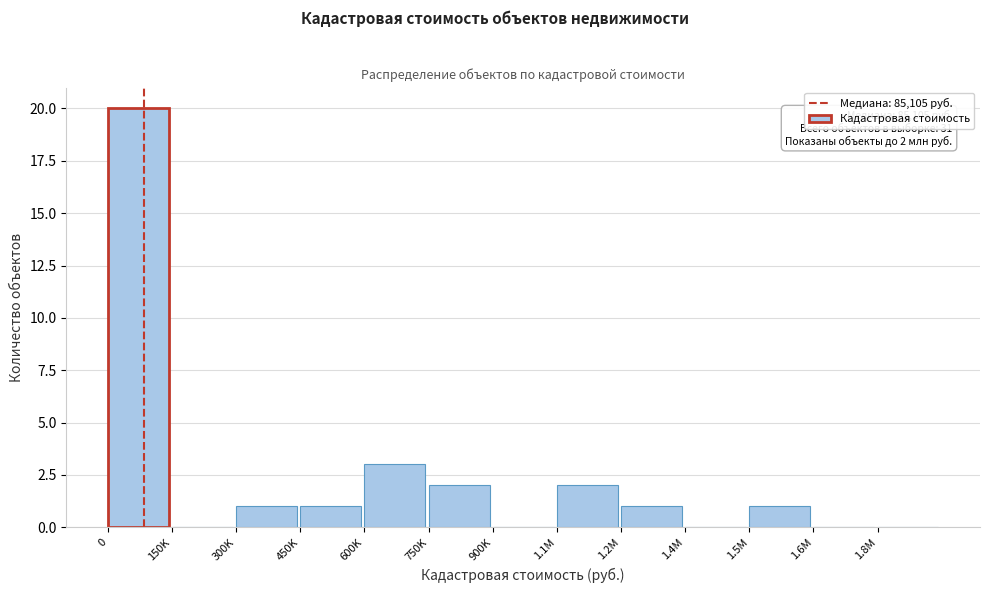

Reading left to right, list all the values displayed in this chart.

0=20	150K=0	300K=1	450K=1	600K=3	750K=2	900K=0	1.1M=2	1.2M=1	1.4M=0	1.5M=1	1.6M=0	1.8M=0